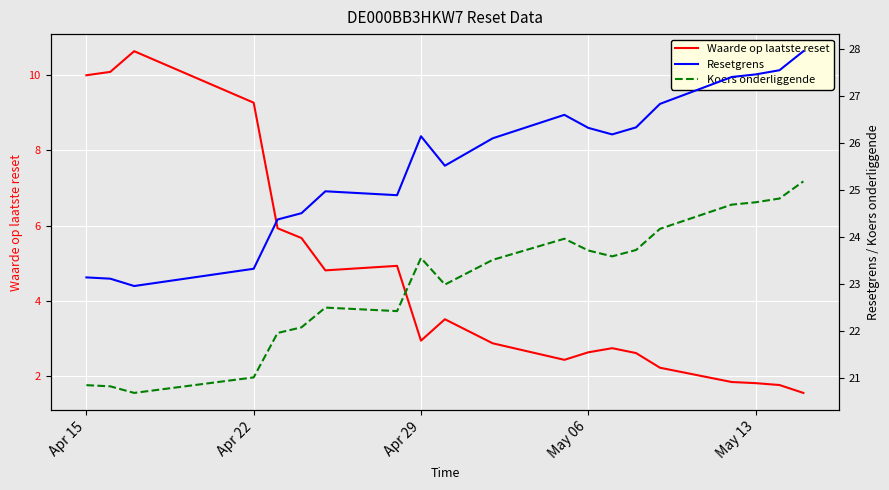

True or false: Koers onderliggende and Resetgrens cross at least once.

False